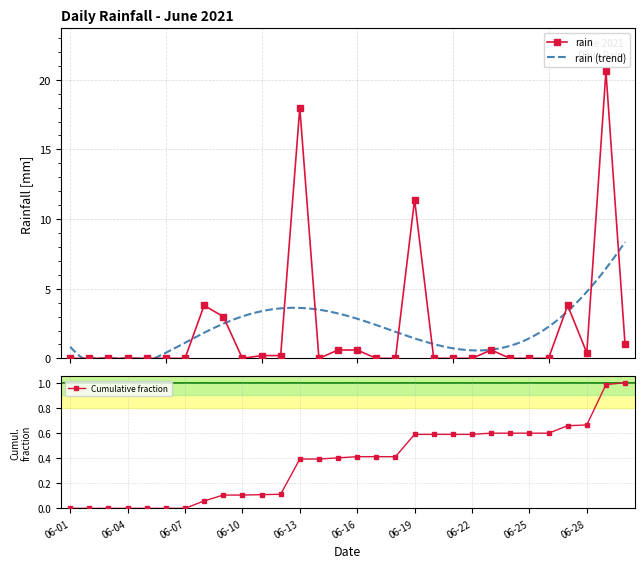

Which category has the highest value across all series?

2021-06-29